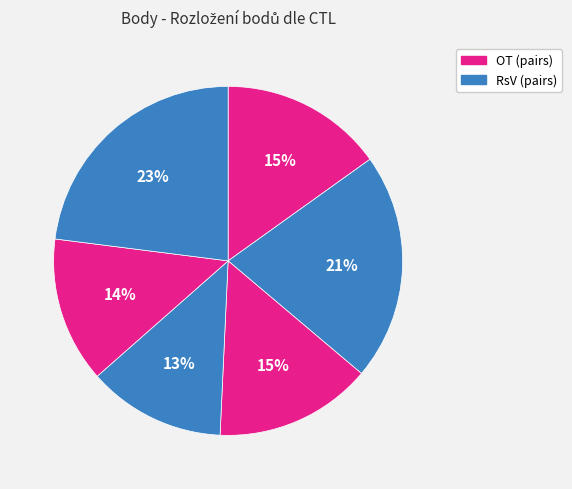

How many segments does this pie chart have?

6